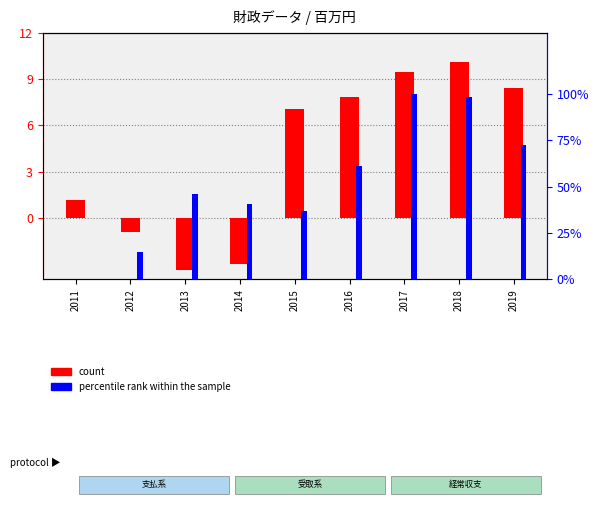

List the series in order of their peak value, highest first.

count, percentile rank within the sample